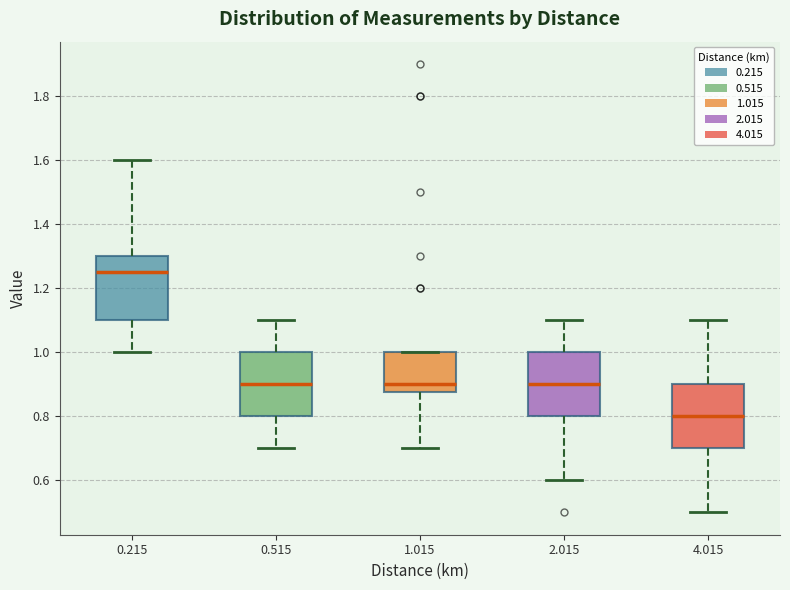

Reading left to right, transcribe this box plot: for each box, give where its median line is, the range the box spans, and where its two whiskers end, as read against the y-axis. The values are not printed on the chart, so give them approximately, as read against the axis.

0.215: median 1.26, box 1.10 to 1.30, whiskers 1.00 to 1.60
0.515: median 0.90, box 0.80 to 1.00, whiskers 0.70 to 1.10
1.015: median 0.90, box 0.88 to 1.00, whiskers 0.70 to 1.00
2.015: median 0.90, box 0.80 to 1.00, whiskers 0.60 to 1.10
4.015: median 0.80, box 0.70 to 0.90, whiskers 0.50 to 1.10